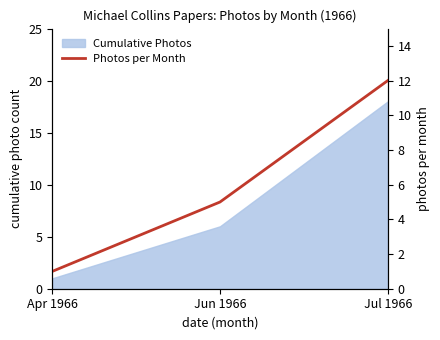

Rank the categories by value from lowest to highest.

Apr 1966, Jun 1966, Jul 1966